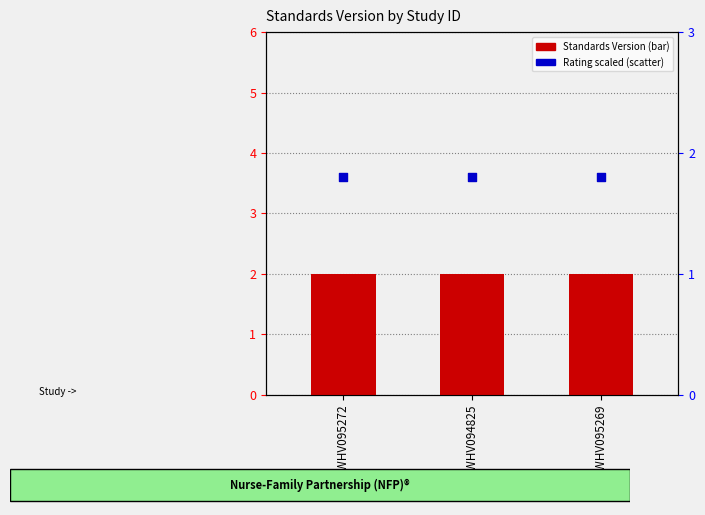

Which series reaches the minimum Y coordinate?

Rating (scaled)